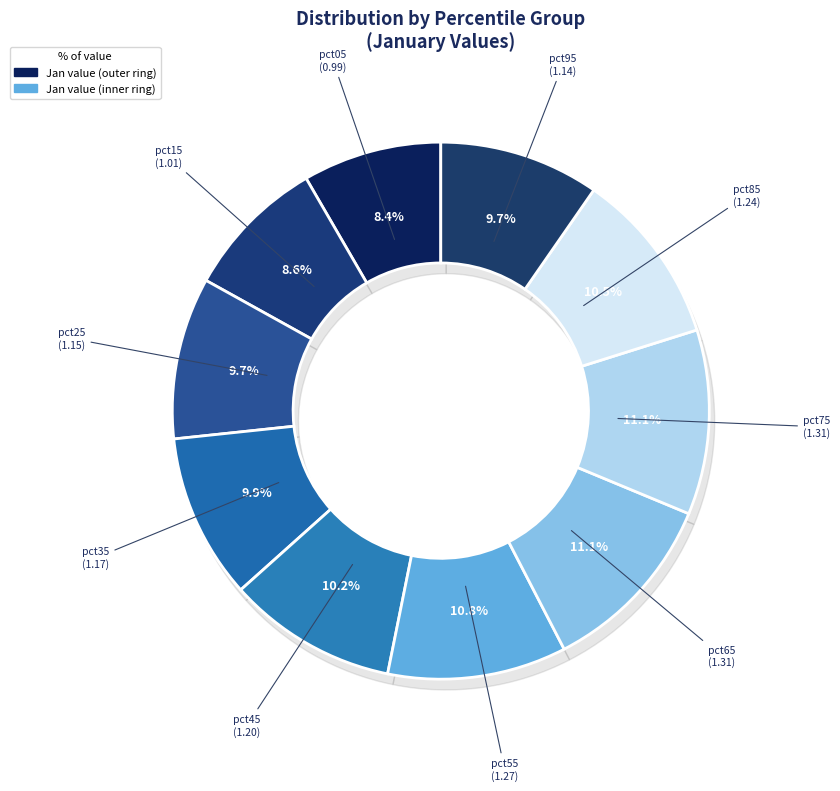

True or false: pct65 accounts for 17% of the total.

False